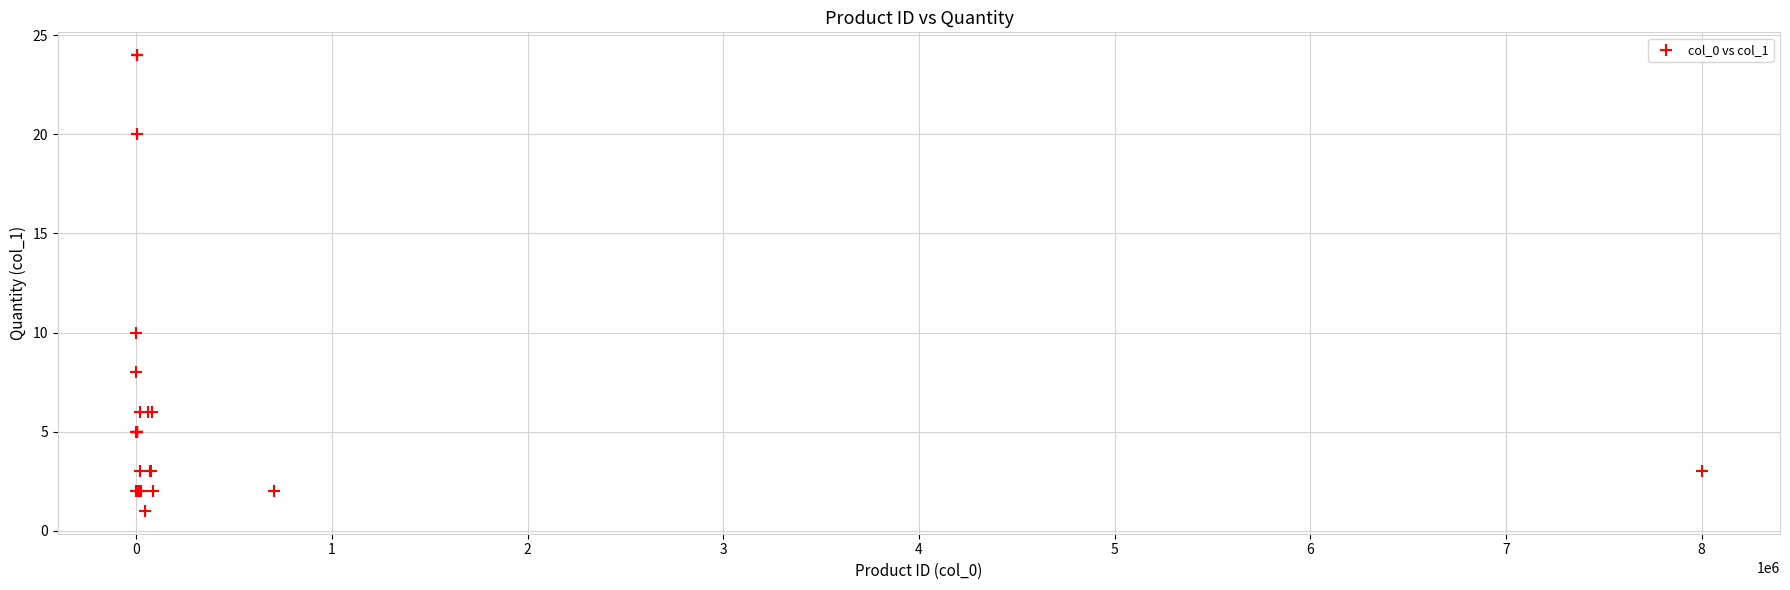

What Y value in the scatter plot is closest to 12?

10